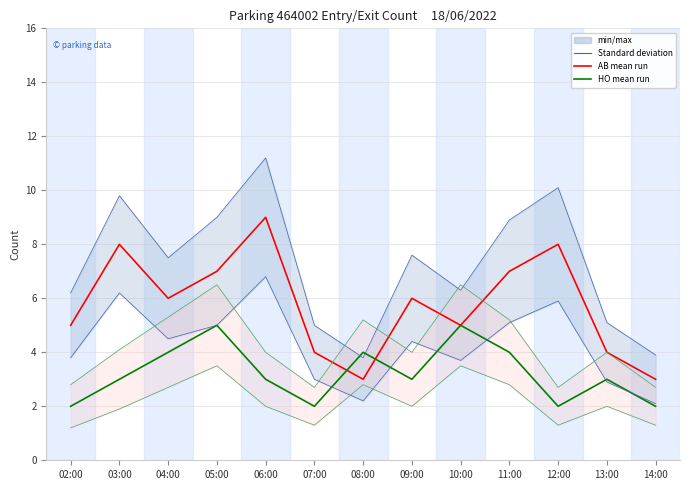

At which label is HO mean run closest to 3?

03:00